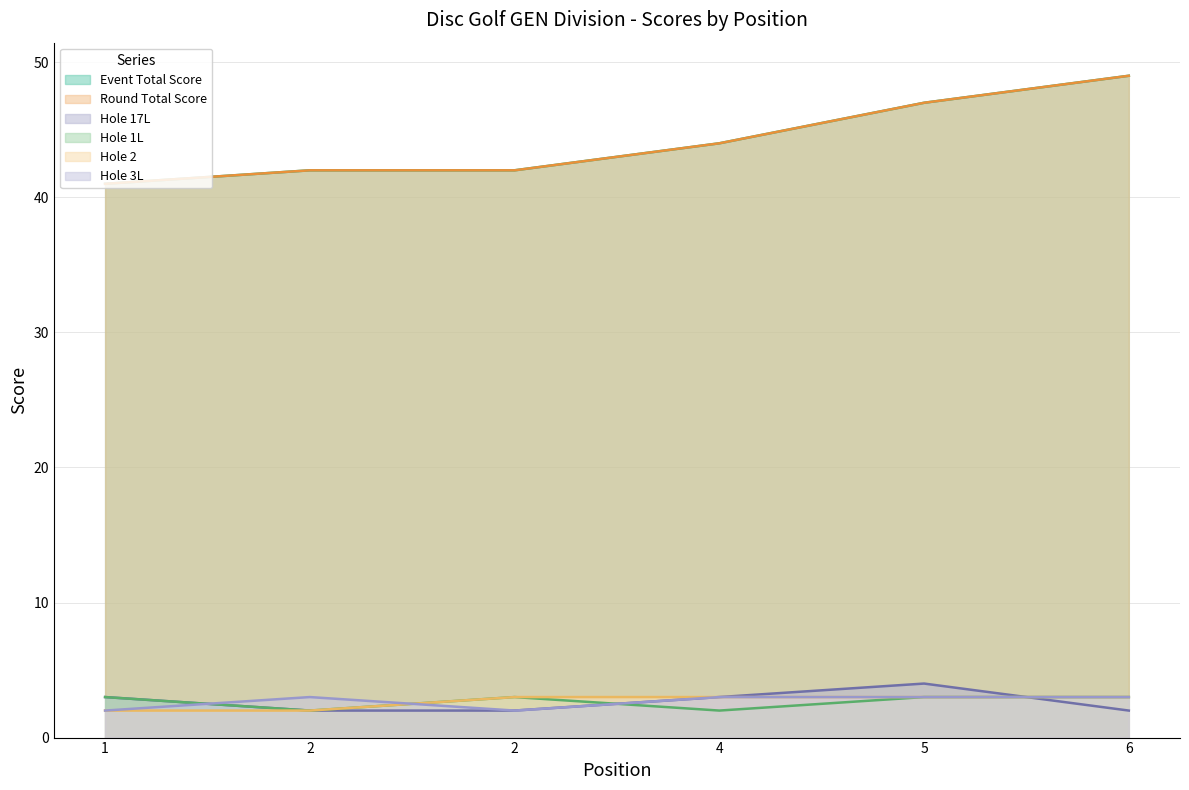

True or false: hole_1L and event_total_score cross at least once.

False